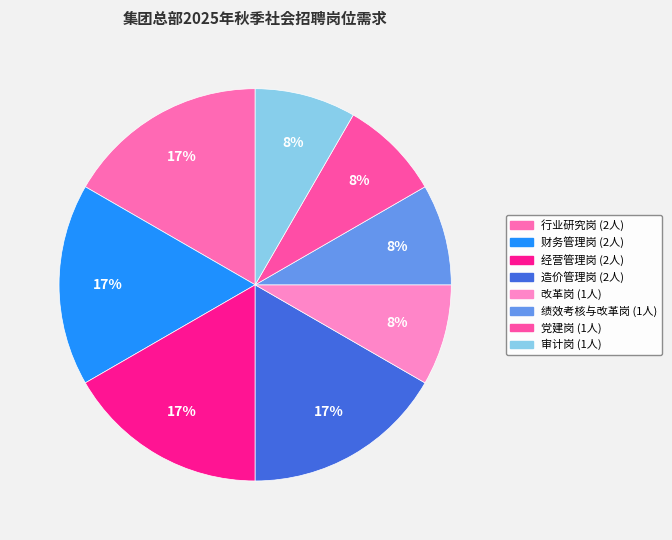

What is the largest slice in the pie chart?

行业研究岗